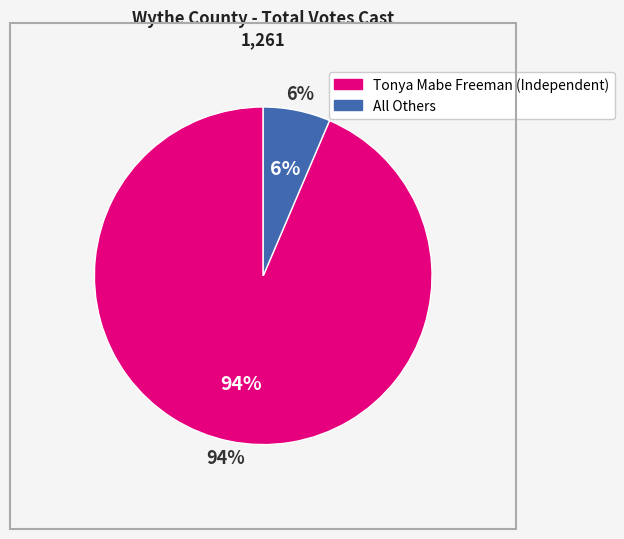

How many slices are in this pie chart?

2